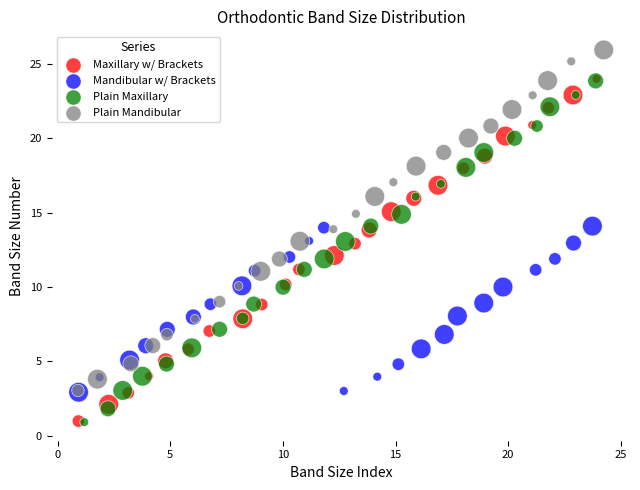

Which series has the widest spread of Y values?

Maxillary w/ Brackets